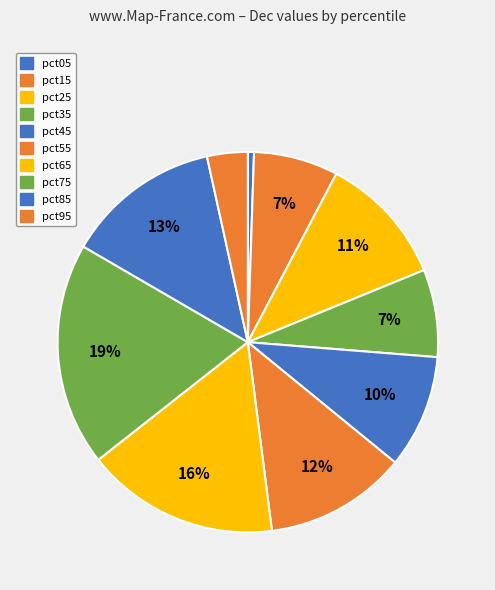

Count the number of slices in the pie.

10